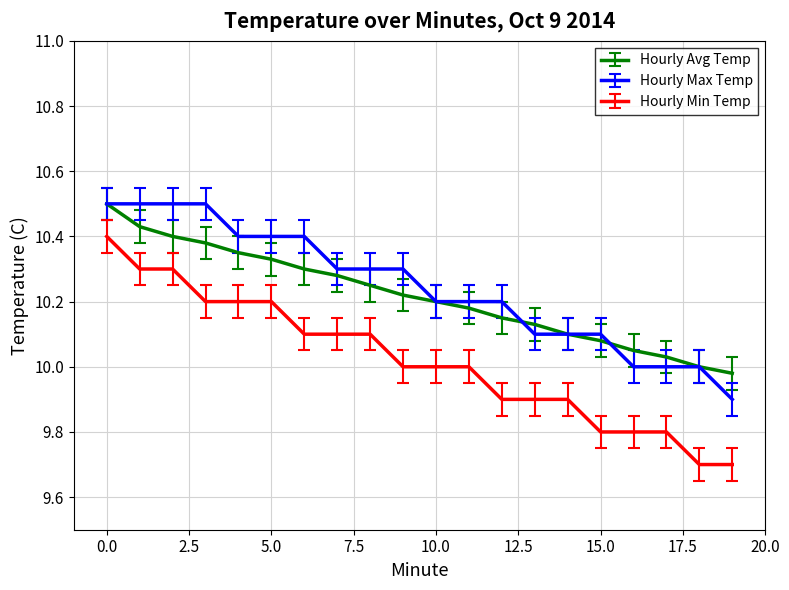

True or false: Hourly Min Temp and Hourly Max Temp intersect in this chart.

False